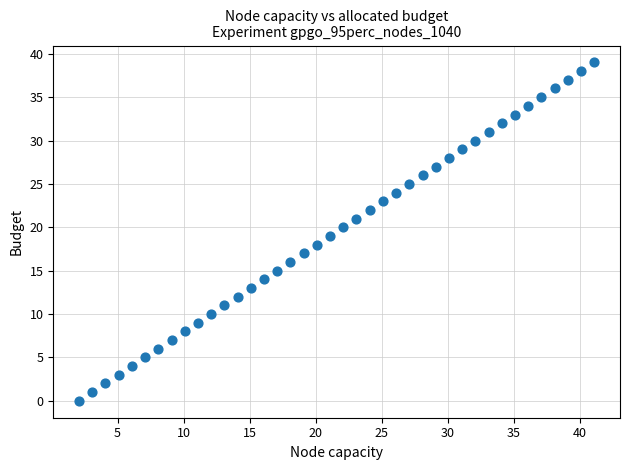

What is the range of Y values (max minus min)?

39